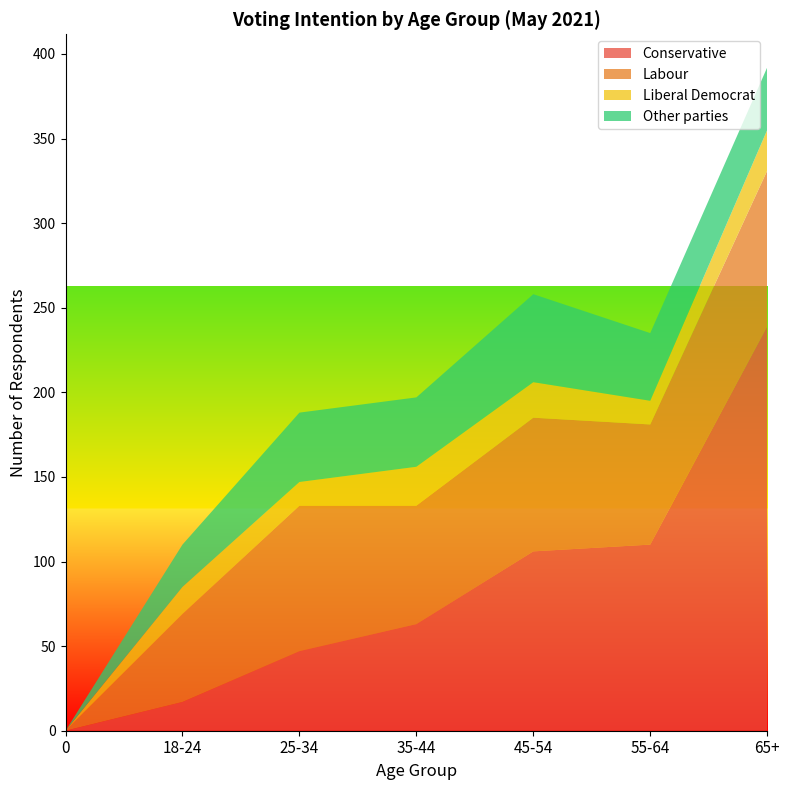

Reading left to right, list all the values displayed in this chart.

Conservative: 0=0	18-24=17	25-34=47	35-44=63	45-54=106	55-64=110	65+=239
Labour: 0=0	18-24=52	25-34=86	35-44=70	45-54=79	55-64=71	65+=92
Liberal Democrat: 0=0	18-24=16	25-34=14	35-44=23	45-54=21	55-64=14	65+=24
Other parties: 0=0	18-24=25	25-34=41	35-44=41	45-54=52	55-64=40	65+=37